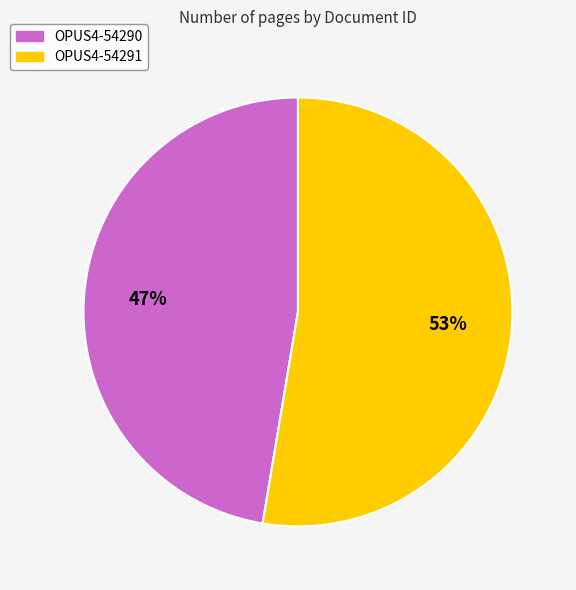

Between OPUS4-54290 and OPUS4-54291, which is larger?

OPUS4-54291